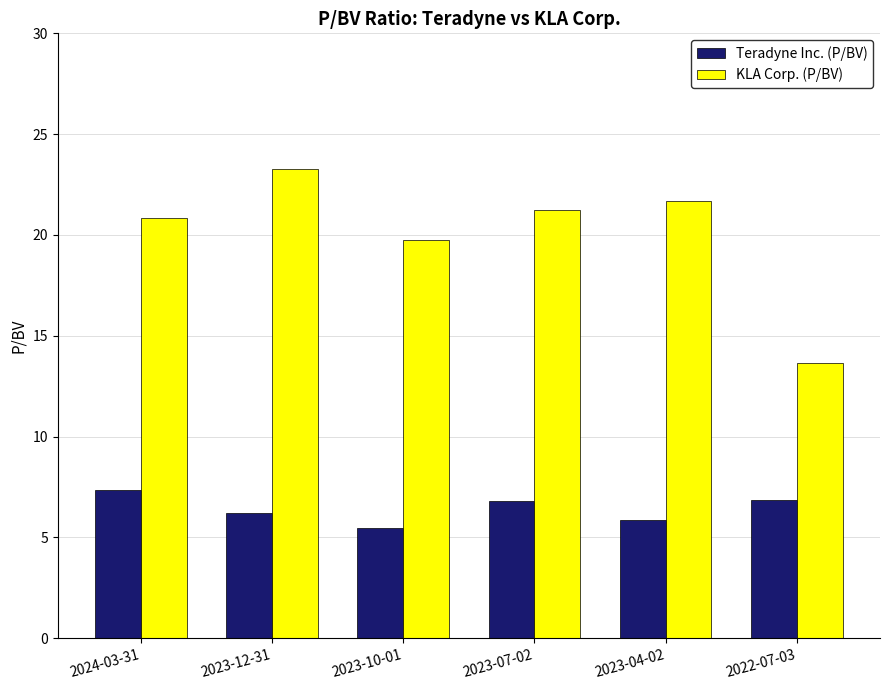

What is the lowest value of the KLA Corp. (P/BV) series?

13.7